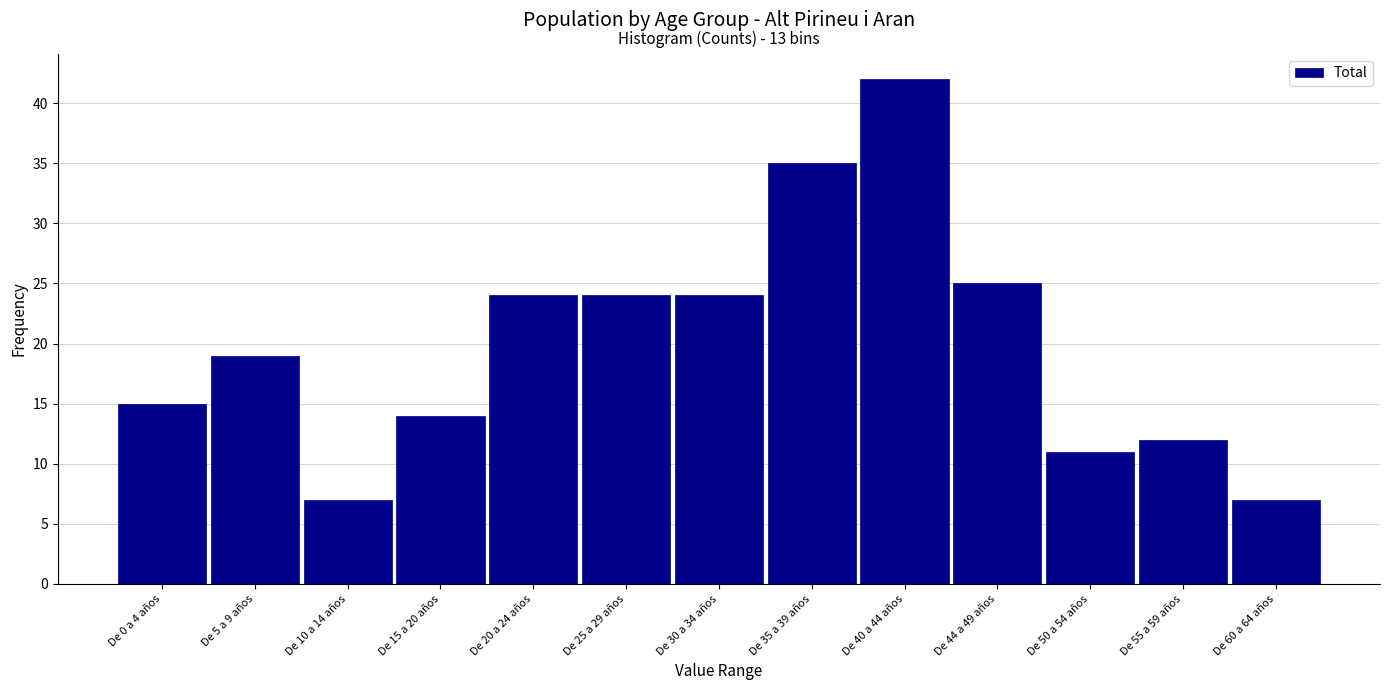

Reading left to right, what are all the values shown in this chart?

15	19	7	14	24	24	24	35	42	25	11	12	7